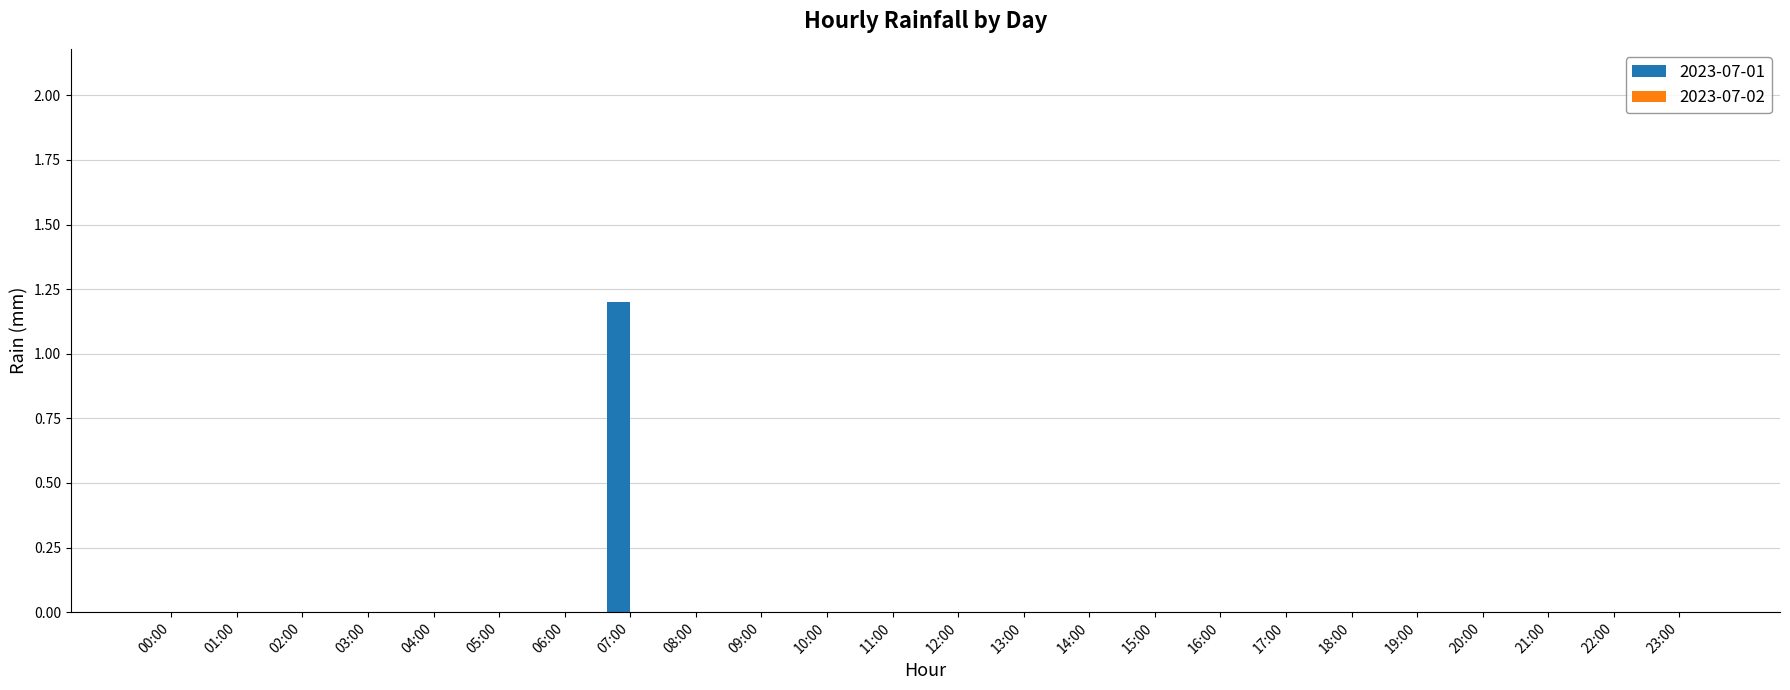

Is it true that the value at 00:00 is 0.0?

True